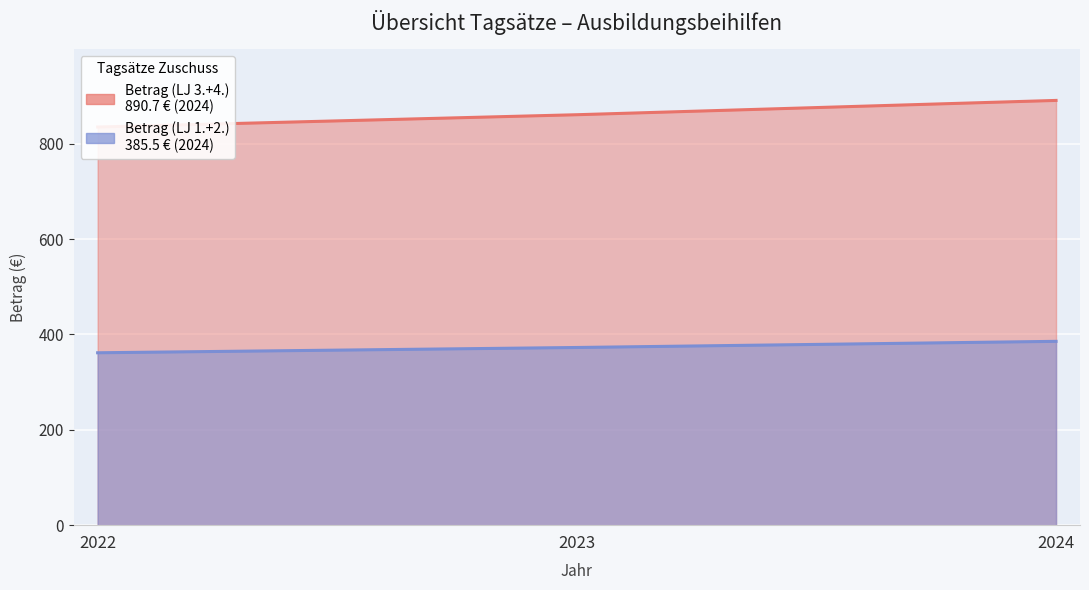

What is the smallest value displayed?

361.5